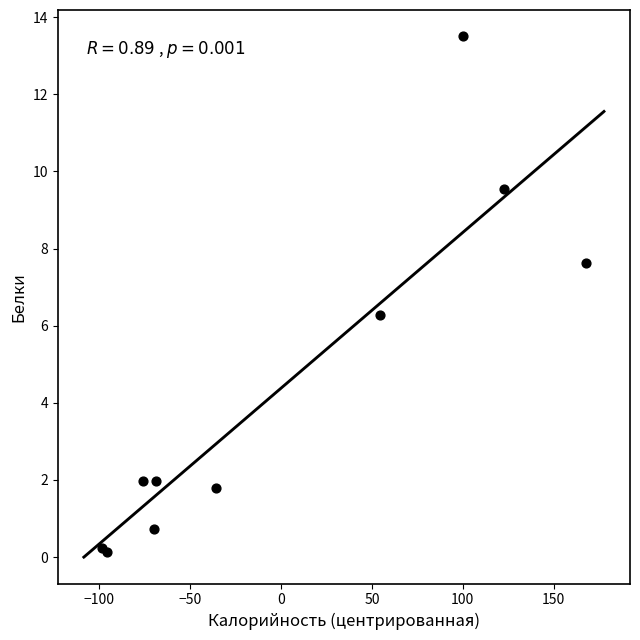

What Y value in the scatter plot is closest to 6?

6.3